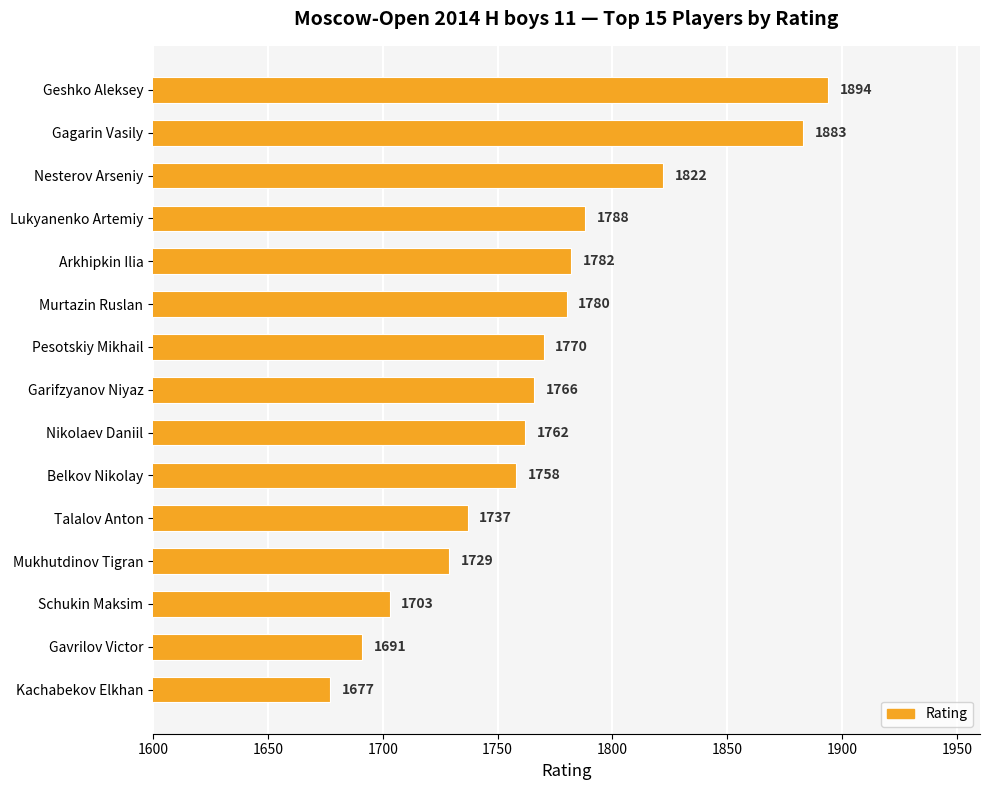

Does the chart contain stacked bars?

No